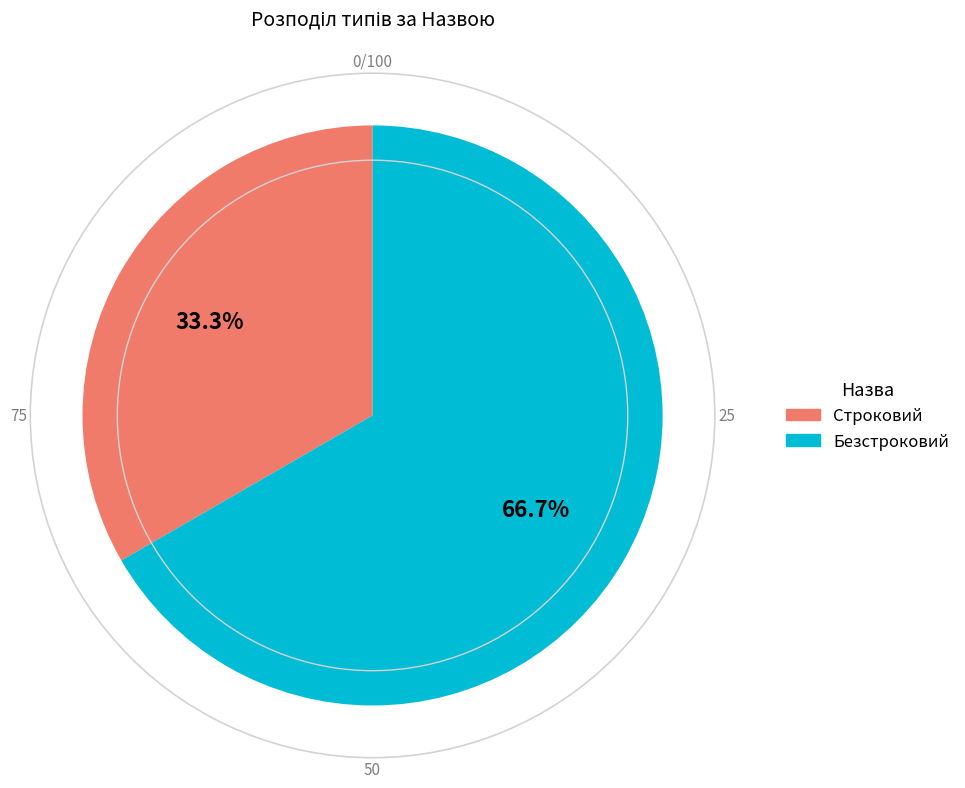

Is there any slice that represents more than half of the pie?

Yes